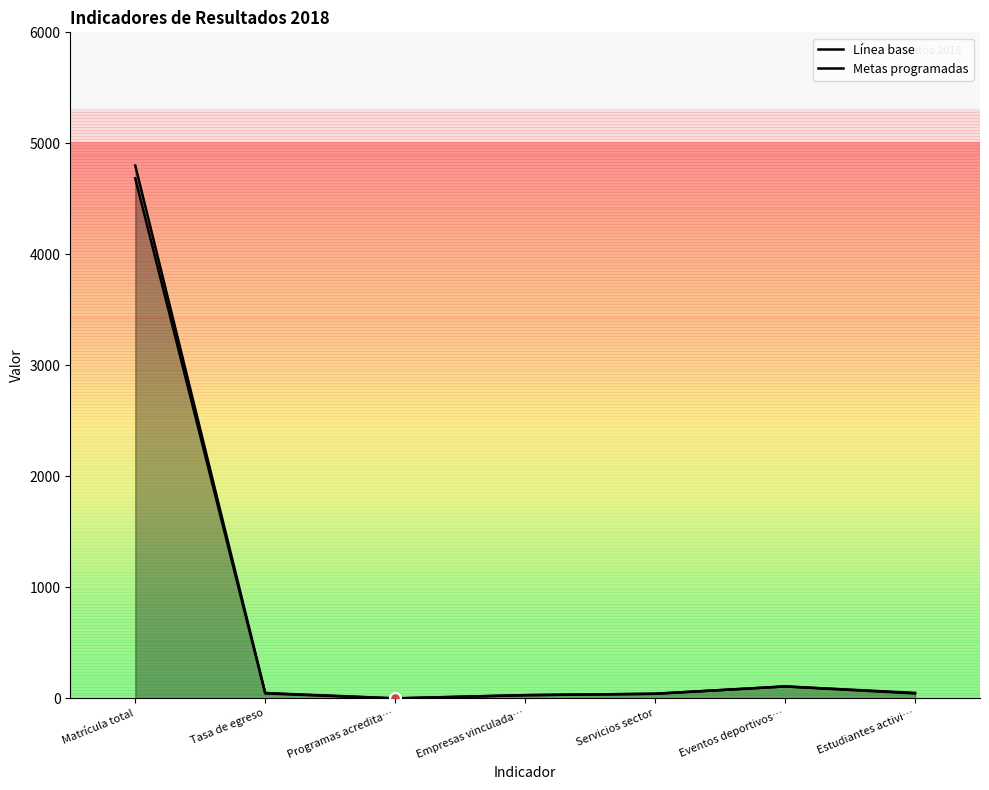

Which series has the largest total across all categories?

Metas programadas